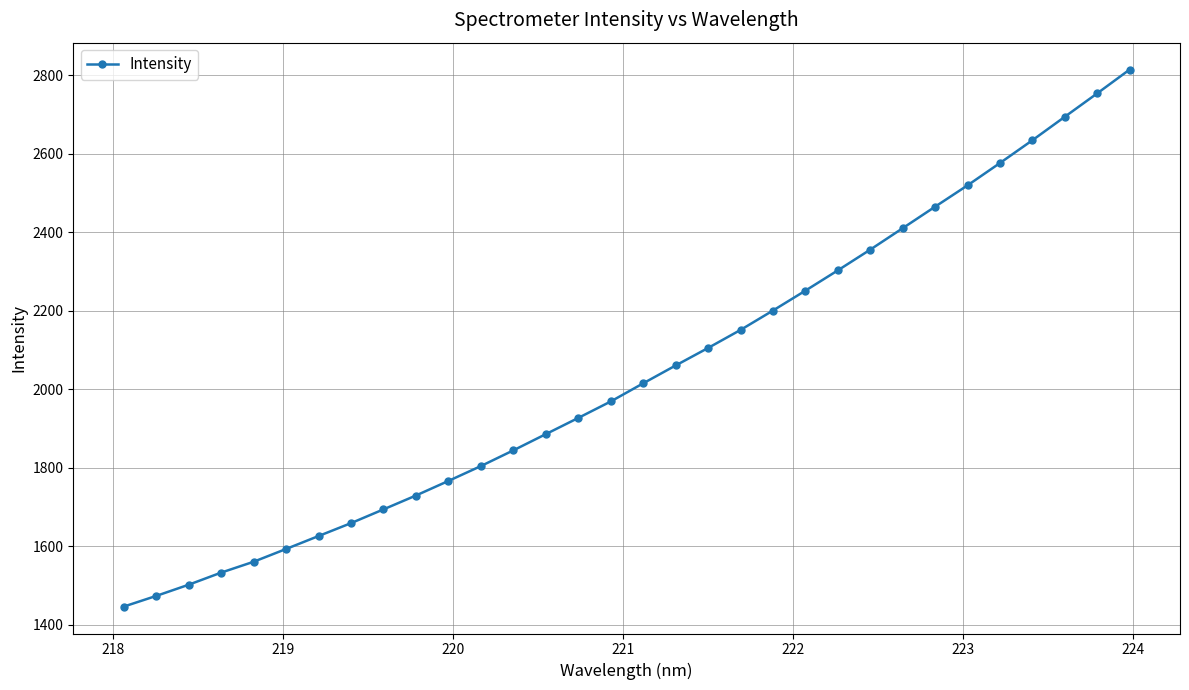

What is the sum of all values?

65307.6